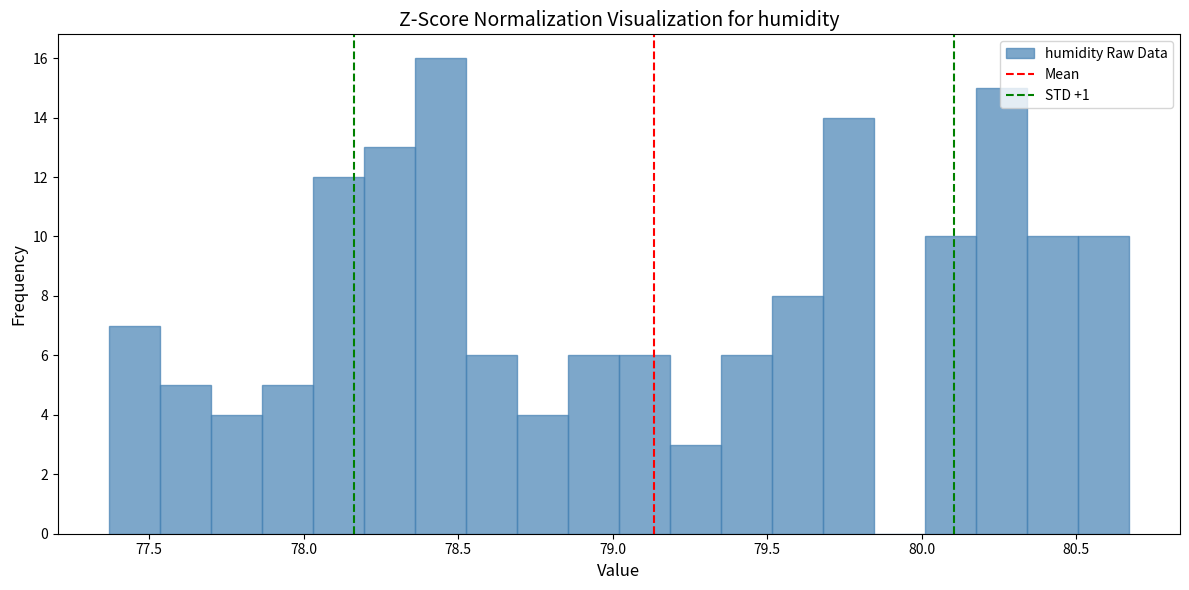

Read against the x-axis, roughly where is the centre of the tallest bar?

78.45